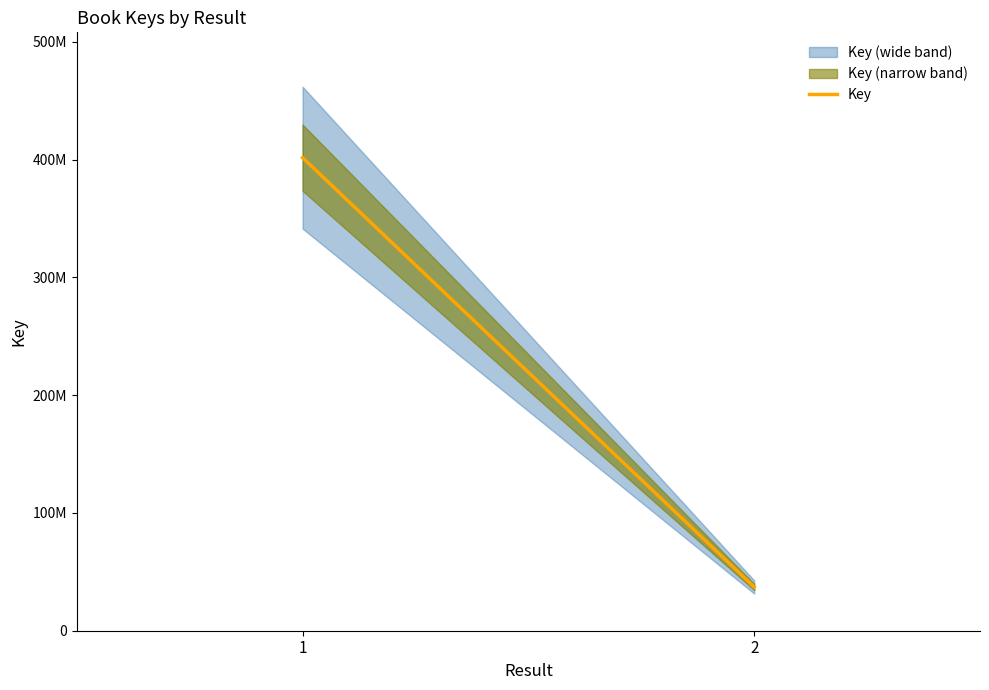

At which label is the value closest to 219375519?

1